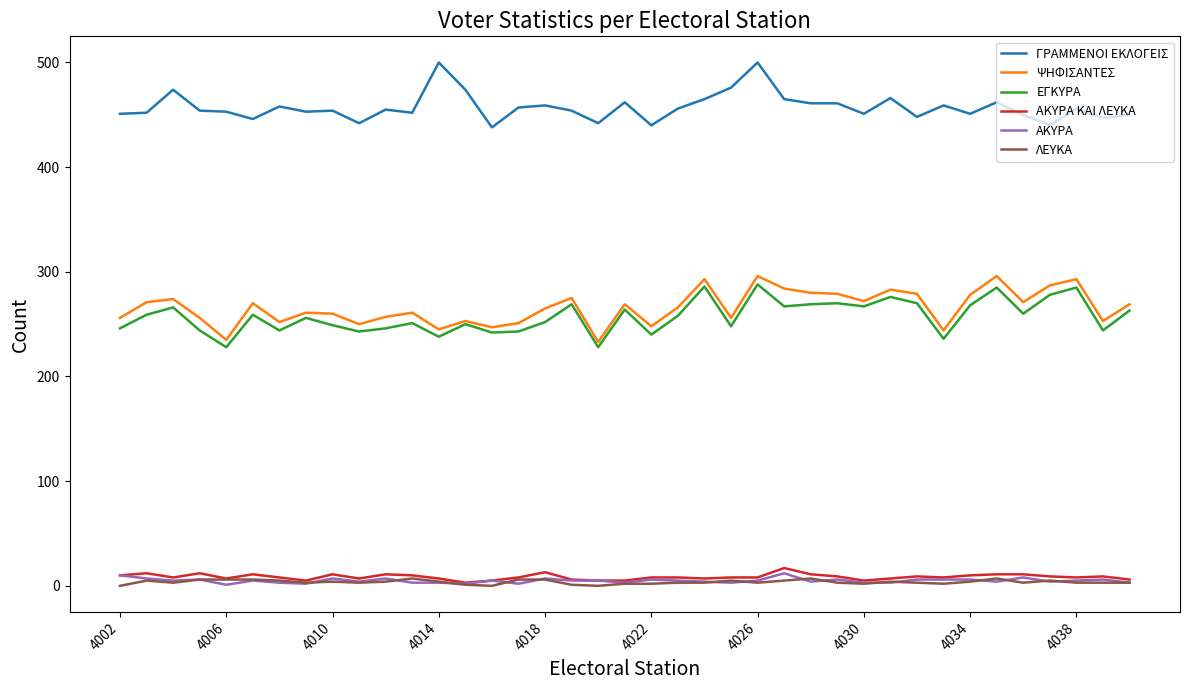

What is the highest value of the ΑΚΥΡΑ ΚΑΙ ΛΕΥΚΑ series?

17